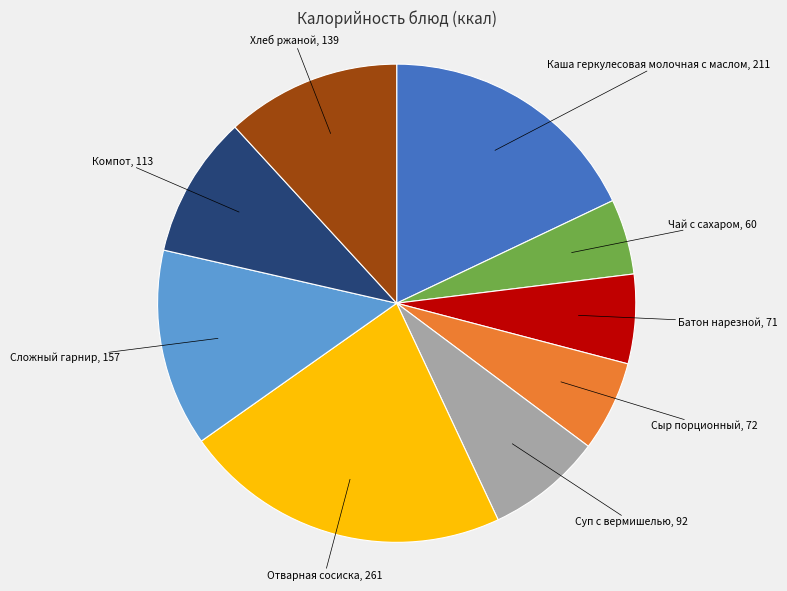

Does any single category account for the majority?

No